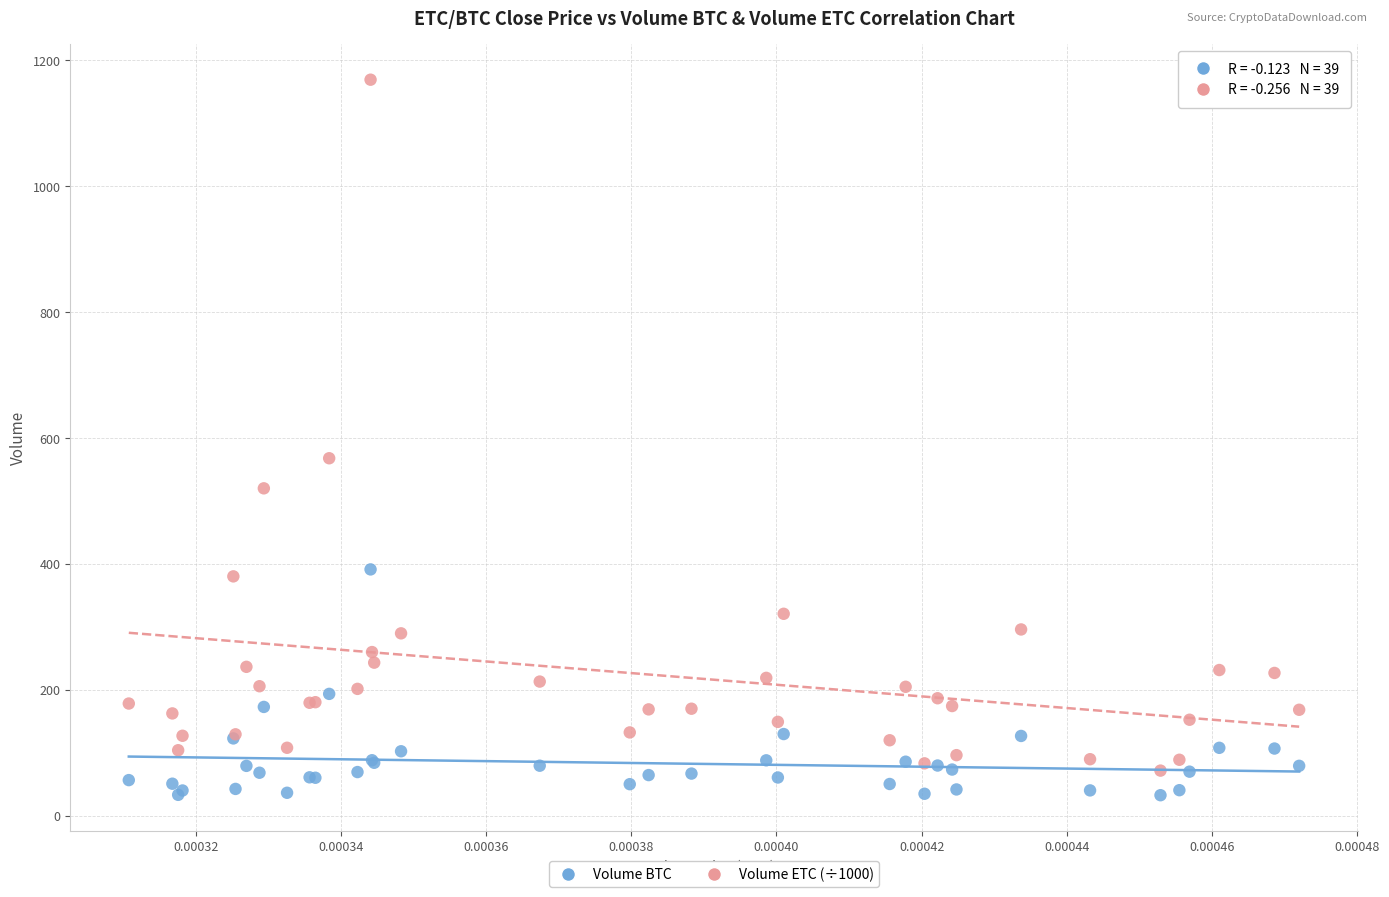

Across all series, what Y value is closest to 600?

567.8